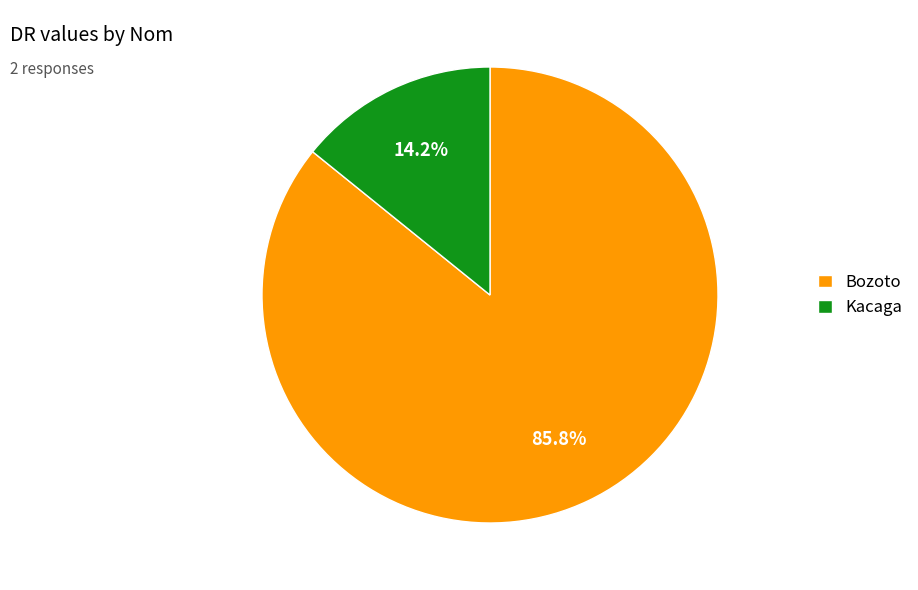

To the nearest percent, what is the difference between the Kacaga and Bozoto slice percentages?

72%